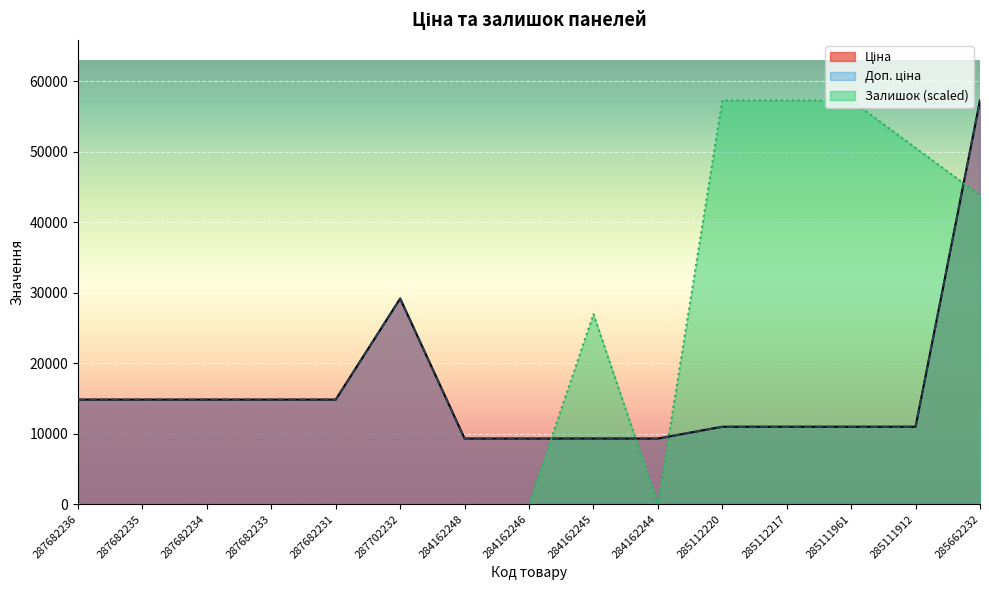

True or false: Залишок has a value of 57258.0 at 285112217.

True